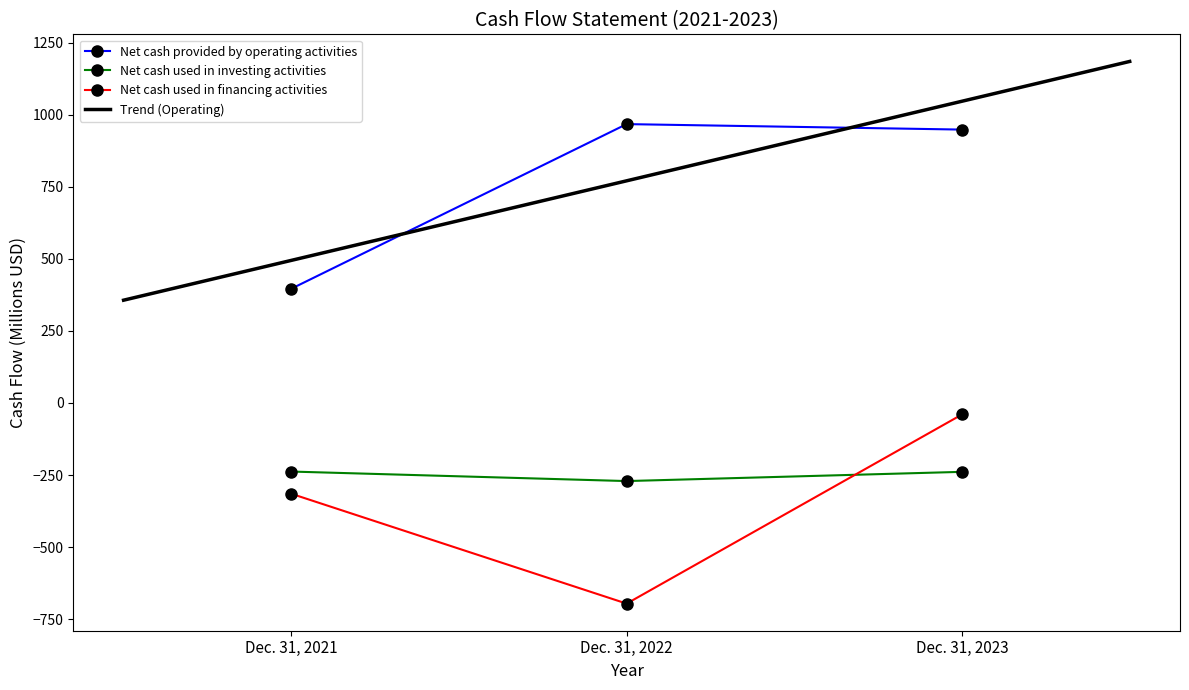

Does the chart have visible grid lines?

No